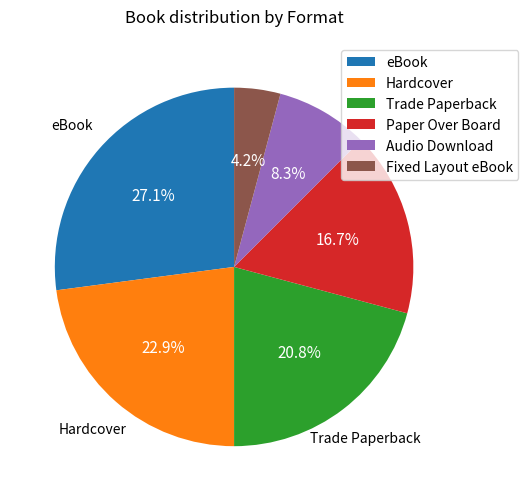

To the nearest percent, what is the difference between the largest and smallest slice percentages?

23%